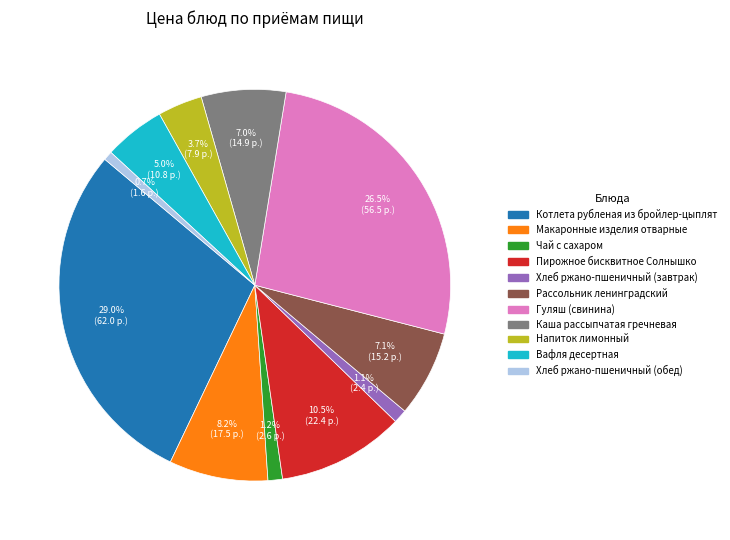

Which category has the biggest portion of the pie?

Котлета рубленая из бройлер-цыплят